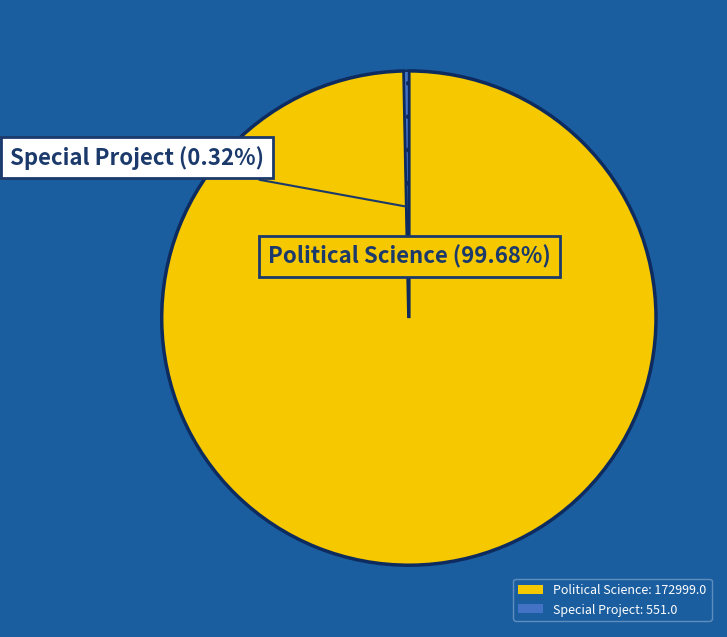

How many slices are in this pie chart?

2